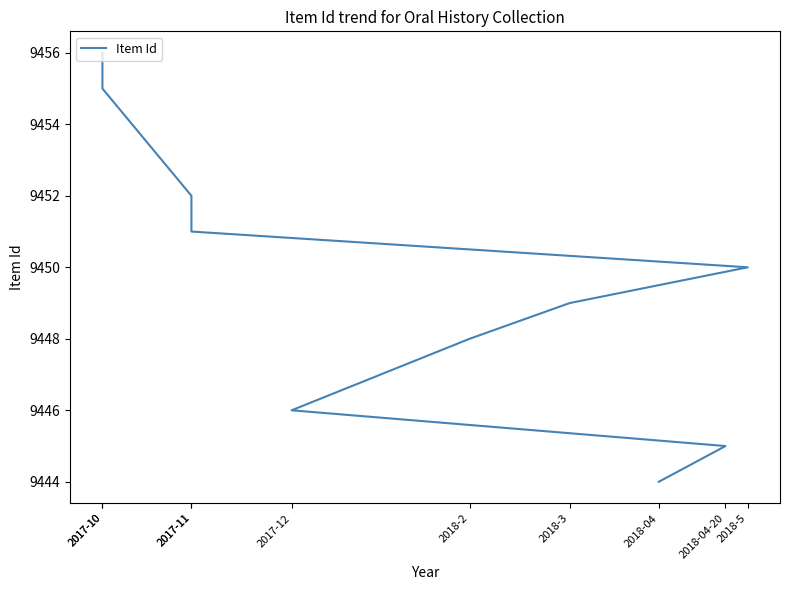

What is the change in value from 2017-11 to 2017-11?

+1